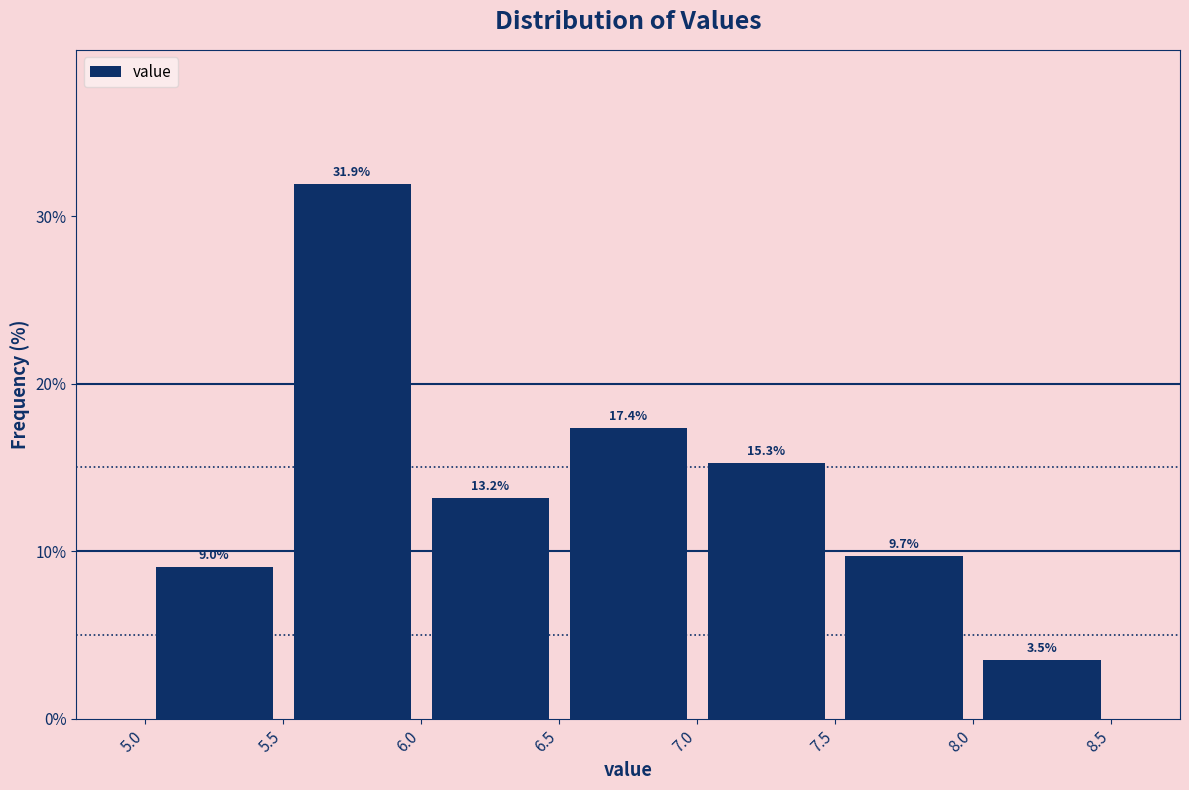

Which range on the x-axis has the tallest bar?

5.5 to 6.0